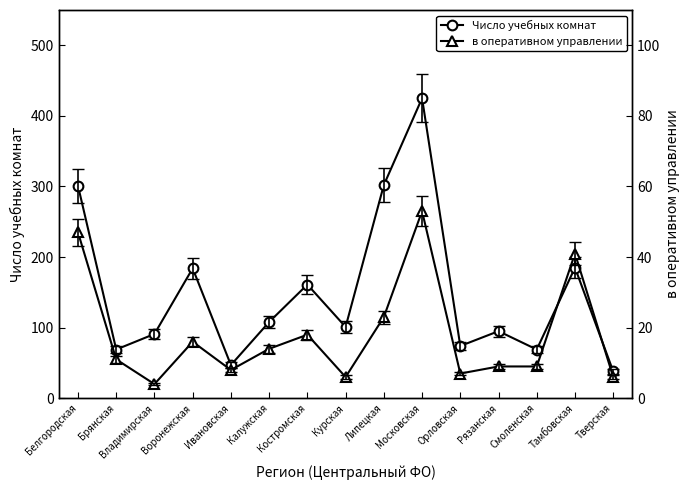

Reading right to left, what are all the values shown in this chart?

Число учебных комнат: 38	185	69	95	74	425	302	101	161	108	47	184	91	69	301
в оперативном управлении: 6	41	9	9	7	53	23	6	18	14	8	16	4	11	47